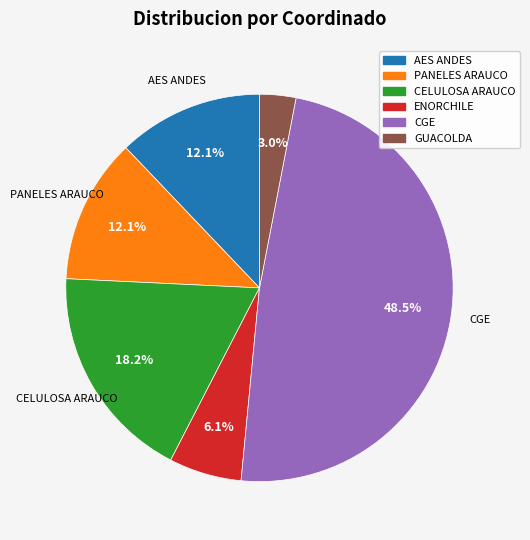

How many segments does this pie chart have?

6